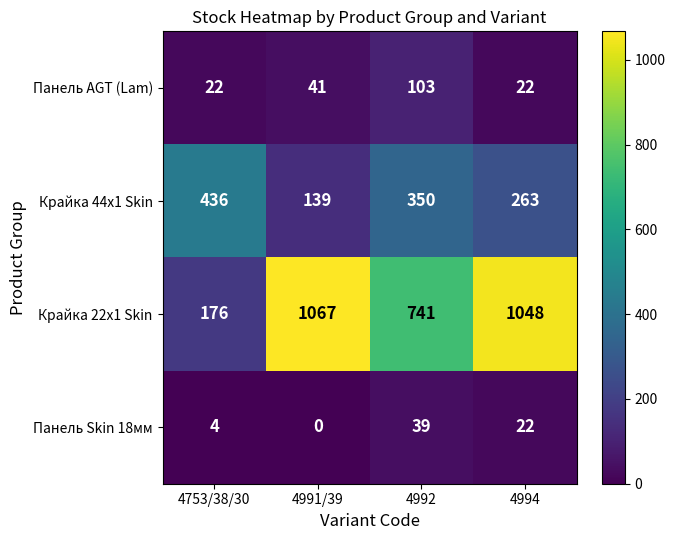

The Крайка 22x1 Skin series shows 446 at 4994. True or false?

False